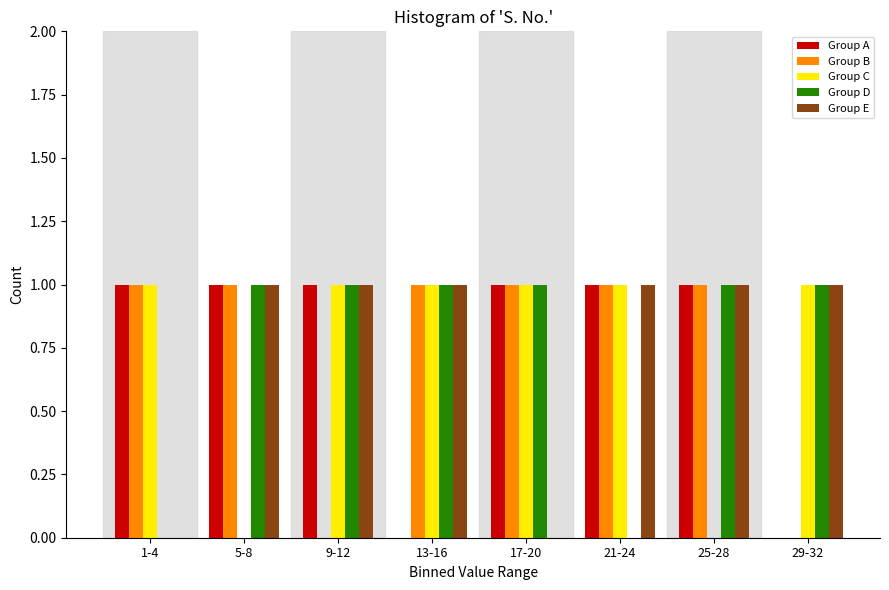

What is the total value across all series at 29-32?

3